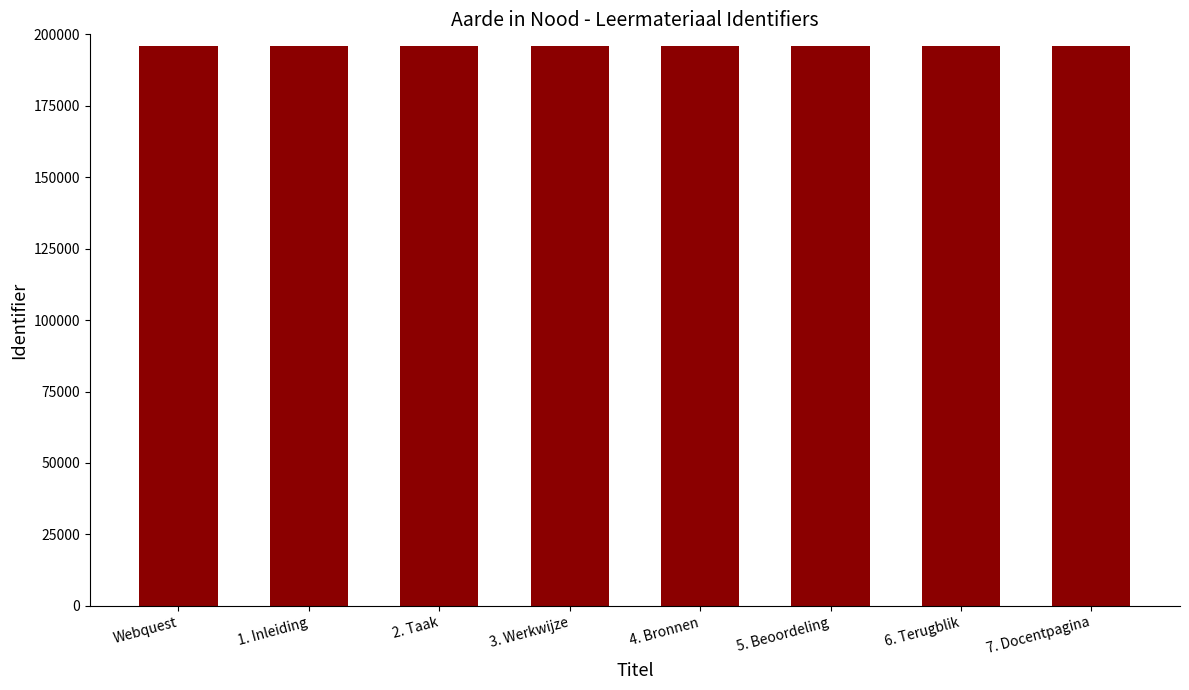

What is the approximate value at Webquest?

195744